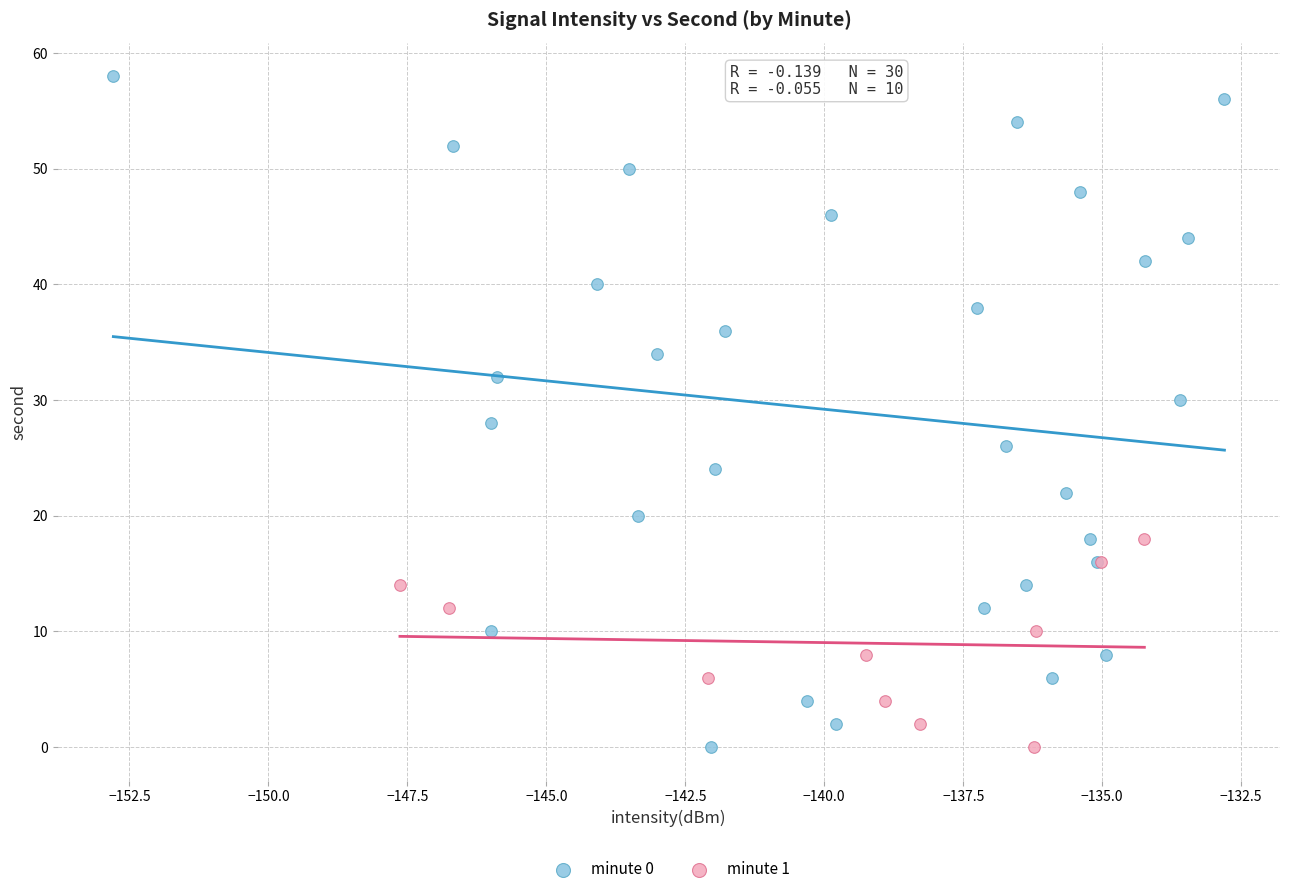

Which series reaches the maximum Y coordinate?

minute 0